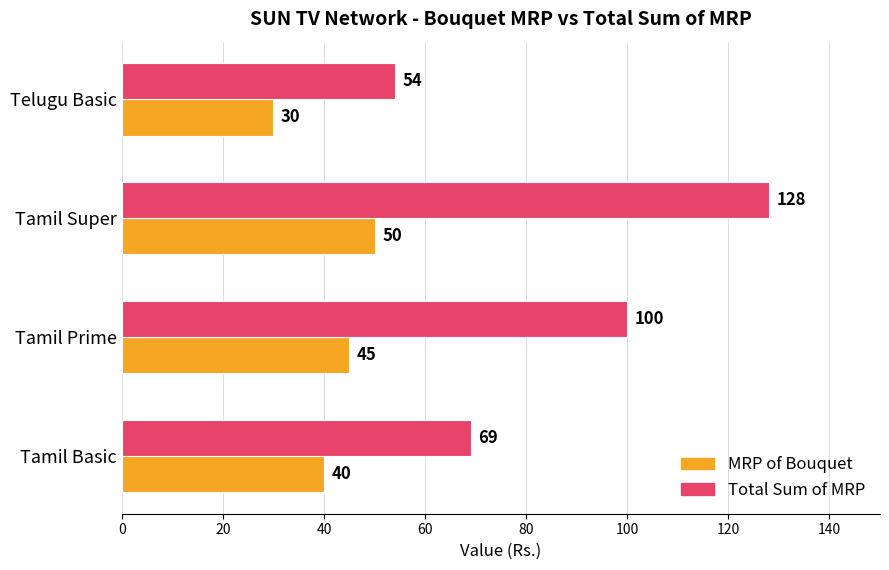

How many distinct data groups are displayed?

2